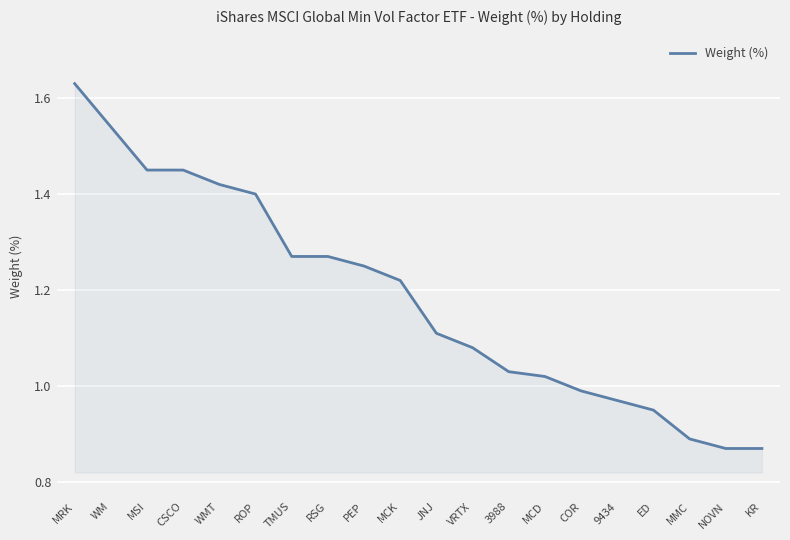

Is it true that the value at ED is 0.6?

False